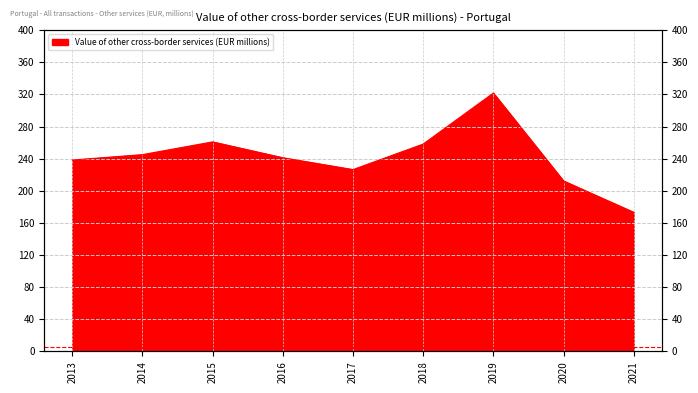

Rank the categories by value from highest to lowest.

2019, 2015, 2018, 2014, 2016, 2013, 2017, 2020, 2021